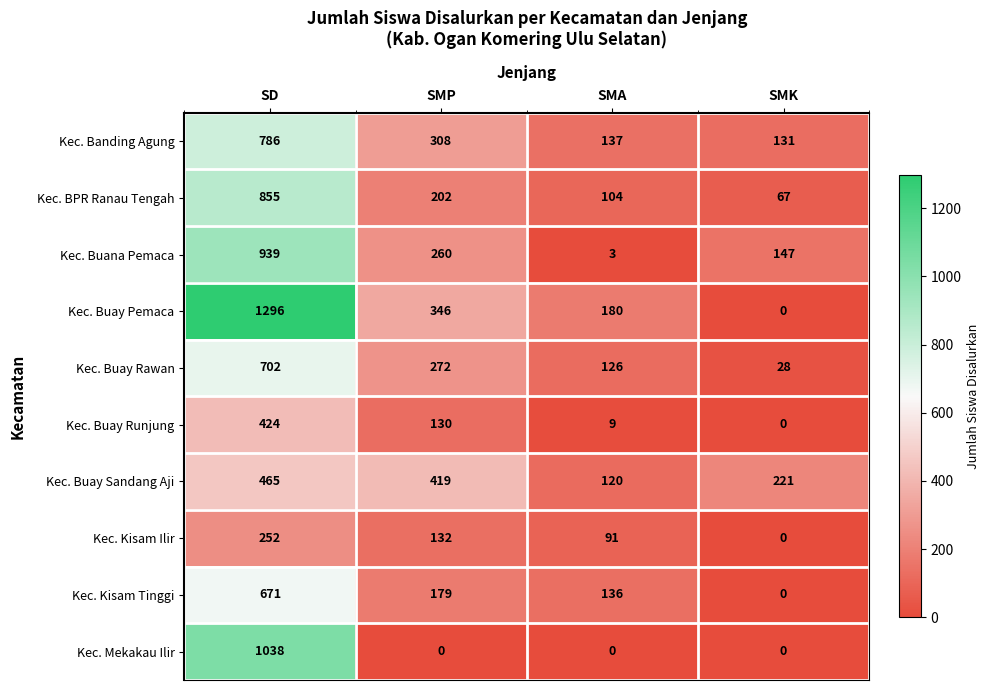

True or false: Kec. Buay Rawan has a value of 702 at SD.

True